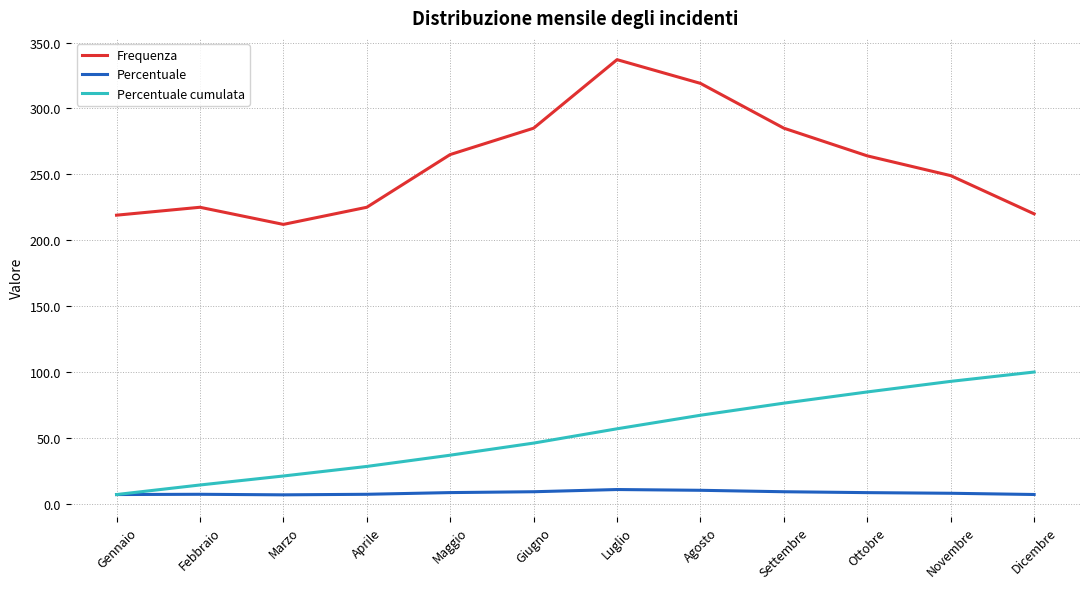

Rank the series by their average value, from highest to lowest.

Frequenza, Percentuale cumulata, Percentuale